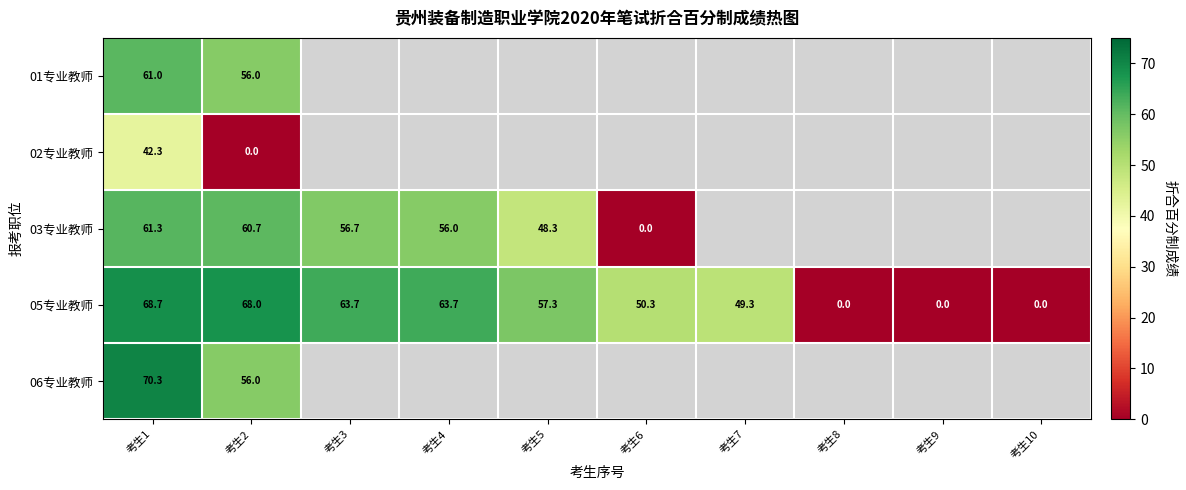

The 03专业教师 series shows 61.3 at 考生1. True or false?

True